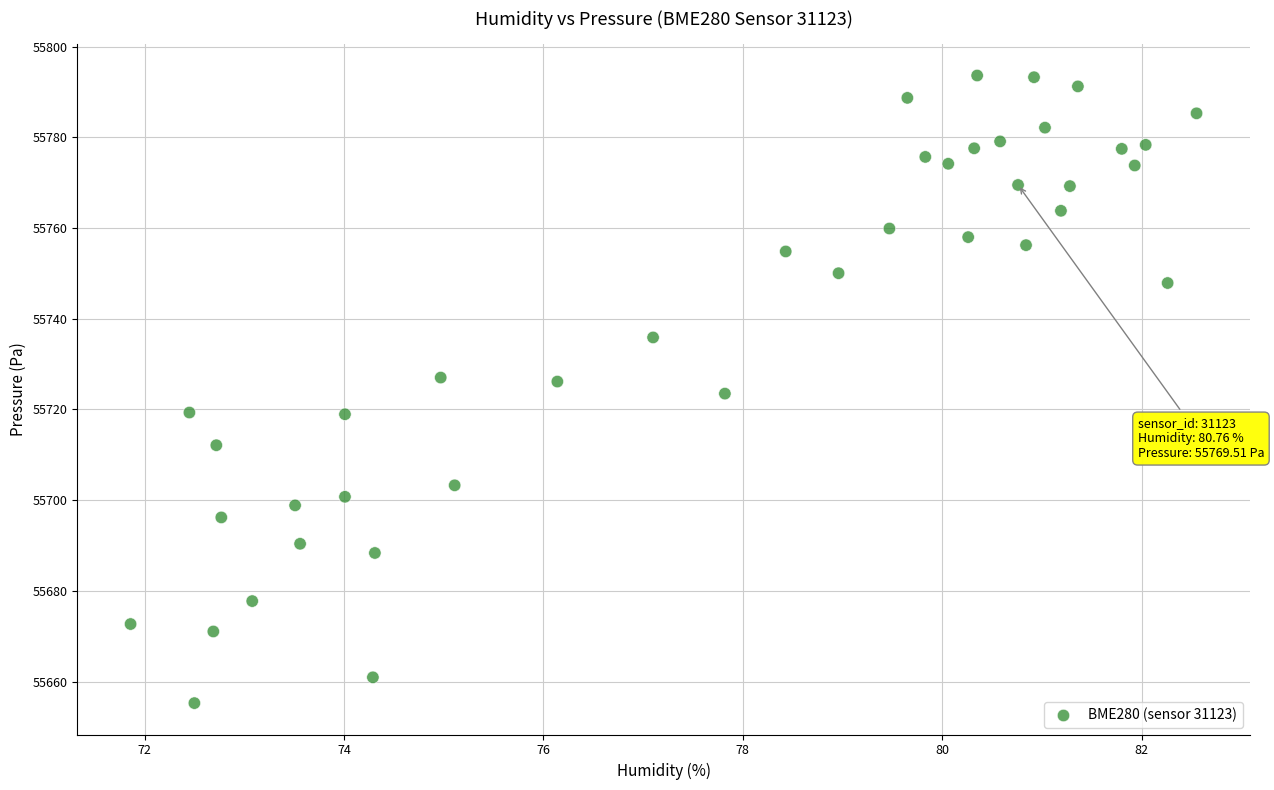

What is the range of Y values (max minus min)?

138.4